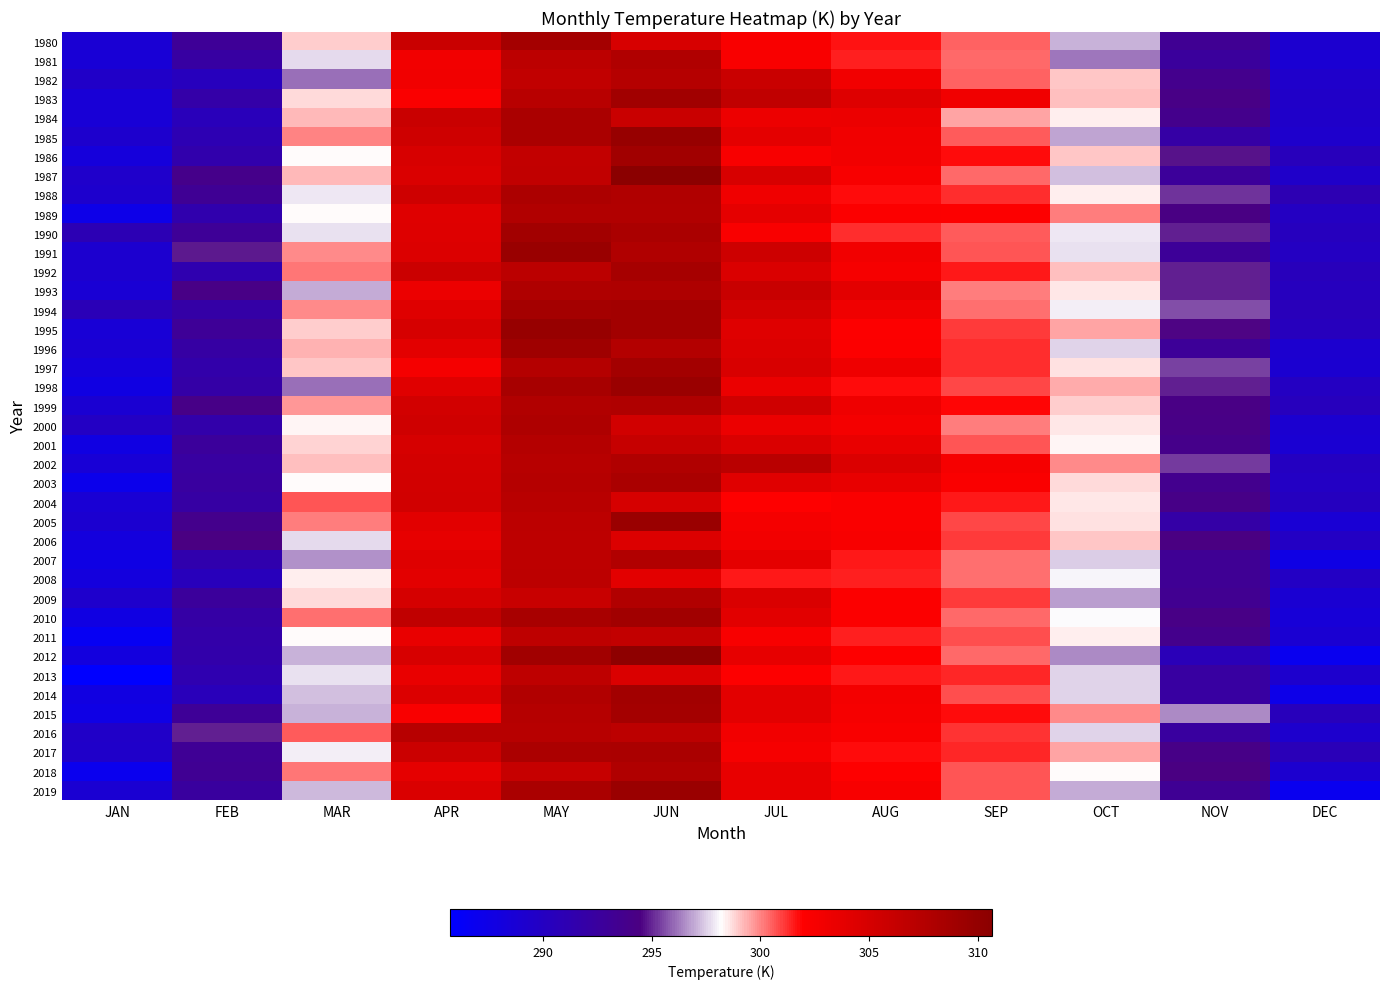

Reading left to right, what are all the values shown in this chart?

1980: JAN=288.8	FEB=293.0	MAR=299.0	APR=306.0	MAY=308.6	JUN=304.9	JUL=302.3	AUG=301.6	SEP=300.4	OCT=297.1	NOV=293.3	DEC=289.1
1981: JAN=288.5	FEB=292.2	MAR=297.7	APR=302.9	MAY=306.9	JUN=307.8	JUL=302.4	AUG=301.5	SEP=300.4	OCT=296.2	NOV=292.6	DEC=288.7
1982: JAN=289.5	FEB=290.4	MAR=296.1	APR=303.0	MAY=306.6	JUN=307.4	JUL=306.0	AUG=302.8	SEP=300.5	OCT=299.0	NOV=293.7	DEC=289.4
1983: JAN=288.6	FEB=291.8	MAR=298.8	APR=302.2	MAY=307.2	JUN=309.0	JUL=306.7	AUG=304.3	SEP=302.9	OCT=299.1	NOV=294.1	DEC=289.6
1984: JAN=288.6	FEB=290.5	MAR=299.2	APR=305.9	MAY=308.3	JUN=306.0	JUL=303.2	AUG=303.3	SEP=299.5	OCT=298.4	NOV=293.7	DEC=289.5
1985: JAN=289.2	FEB=291.0	MAR=300.0	APR=305.6	MAY=308.2	JUN=309.7	JUL=303.8	AUG=302.9	SEP=300.5	OCT=296.8	NOV=292.0	DEC=289.3
1986: JAN=288.2	FEB=291.5	MAR=298.3	APR=304.8	MAY=306.5	JUN=309.0	JUL=302.4	AUG=302.8	SEP=301.7	OCT=299.0	NOV=294.7	DEC=290.4
1987: JAN=289.3	FEB=293.9	MAR=299.2	APR=304.7	MAY=306.6	JUN=310.7	JUL=304.9	AUG=302.4	SEP=300.4	OCT=297.3	NOV=292.7	DEC=289.4
1988: JAN=289.2	FEB=293.1	MAR=297.8	APR=305.6	MAY=308.1	JUN=307.8	JUL=303.0	AUG=301.7	SEP=301.2	OCT=298.4	NOV=295.2	DEC=291.0
1989: JAN=287.3	FEB=291.5	MAR=298.2	APR=304.3	MAY=307.7	JUN=307.7	JUL=303.8	AUG=302.2	SEP=302.0	OCT=300.1	NOV=294.3	DEC=290.0
1990: JAN=290.9	FEB=292.9	MAR=297.7	APR=304.4	MAY=308.9	JUN=308.2	JUL=302.3	AUG=301.3	SEP=300.6	OCT=297.9	NOV=294.9	DEC=290.2
1991: JAN=289.0	FEB=294.8	MAR=299.9	APR=304.5	MAY=309.5	JUN=307.8	JUL=305.7	AUG=302.8	SEP=300.7	OCT=297.8	NOV=292.9	DEC=290.0
1992: JAN=289.1	FEB=291.3	MAR=300.1	APR=305.7	MAY=307.0	JUN=308.6	JUL=304.7	AUG=302.6	SEP=301.6	OCT=299.1	NOV=294.9	DEC=290.5
1993: JAN=288.7	FEB=294.1	MAR=297.0	APR=303.3	MAY=307.9	JUN=308.0	JUL=306.0	AUG=304.0	SEP=300.0	OCT=298.5	NOV=294.9	DEC=290.2
1994: JAN=290.8	FEB=291.9	MAR=299.9	APR=304.3	MAY=308.7	JUN=308.9	JUL=305.3	AUG=303.1	SEP=300.3	OCT=298.0	NOV=295.6	DEC=290.5
1995: JAN=288.5	FEB=293.0	MAR=299.0	APR=305.0	MAY=309.6	JUN=308.8	JUL=304.3	AUG=302.1	SEP=301.0	OCT=299.5	NOV=294.5	DEC=290.3
1996: JAN=288.8	FEB=292.1	MAR=299.3	APR=304.0	MAY=309.1	JUN=307.6	JUL=304.5	AUG=302.1	SEP=301.3	OCT=297.6	NOV=292.9	DEC=289.1
1997: JAN=288.2	FEB=291.6	MAR=299.0	APR=302.6	MAY=307.5	JUN=308.8	JUL=304.7	AUG=303.1	SEP=301.3	OCT=298.6	NOV=295.4	DEC=289.0
1998: JAN=287.7	FEB=291.9	MAR=296.1	APR=304.2	MAY=308.5	JUN=309.5	JUL=303.4	AUG=301.8	SEP=300.9	OCT=299.4	NOV=294.9	DEC=290.0
1999: JAN=288.9	FEB=294.1	MAR=299.7	APR=305.3	MAY=307.7	JUN=307.9	JUL=305.4	AUG=303.1	SEP=301.8	OCT=298.9	NOV=294.3	DEC=290.3
2000: JAN=289.9	FEB=291.6	MAR=298.3	APR=305.4	MAY=308.0	JUN=305.4	JUL=303.3	AUG=302.7	SEP=300.1	OCT=298.5	NOV=294.1	DEC=289.0
2001: JAN=287.7	FEB=292.7	MAR=298.8	APR=305.0	MAY=307.5	JUN=306.1	JUL=304.7	AUG=303.5	SEP=300.6	OCT=298.4	NOV=293.8	DEC=288.9
2002: JAN=288.6	FEB=292.3	MAR=299.1	APR=305.2	MAY=307.3	JUN=307.8	JUL=307.1	AUG=304.6	SEP=302.5	OCT=299.9	NOV=295.3	DEC=290.1
2003: JAN=287.1	FEB=292.4	MAR=298.2	APR=305.2	MAY=307.4	JUN=308.3	JUL=304.1	AUG=303.6	SEP=302.2	OCT=298.7	NOV=293.6	DEC=289.9
2004: JAN=288.6	FEB=292.1	MAR=300.6	APR=305.3	MAY=307.2	JUN=304.9	JUL=301.9	AUG=302.2	SEP=301.6	OCT=298.5	NOV=294.0	DEC=290.2
2005: JAN=289.0	FEB=293.8	MAR=300.1	APR=304.1	MAY=306.9	JUN=309.4	JUL=302.6	AUG=302.2	SEP=300.8	OCT=298.6	NOV=291.9	DEC=288.7
2006: JAN=288.1	FEB=294.4	MAR=297.7	APR=303.7	MAY=306.8	JUN=304.5	JUL=302.8	AUG=302.4	SEP=301.0	OCT=299.0	NOV=294.4	DEC=289.8
2007: JAN=287.6	FEB=291.4	MAR=296.6	APR=304.3	MAY=306.8	JUN=307.7	JUL=303.8	AUG=301.5	SEP=300.3	OCT=297.5	NOV=293.2	DEC=287.6
2008: JAN=288.1	FEB=290.5	MAR=298.4	APR=304.0	MAY=306.9	JUN=304.0	JUL=301.6	AUG=301.4	SEP=300.3	OCT=298.0	NOV=293.2	DEC=289.8
2009: JAN=289.3	FEB=292.7	MAR=298.7	APR=305.1	MAY=306.0	JUN=307.7	JUL=304.7	AUG=302.2	SEP=301.0	OCT=296.8	NOV=293.3	DEC=288.9
2010: JAN=287.7	FEB=292.0	MAR=300.3	APR=306.6	MAY=308.4	JUN=309.0	JUL=304.1	AUG=302.1	SEP=300.4	OCT=298.2	NOV=294.2	DEC=288.5
2011: JAN=286.5	FEB=291.7	MAR=298.3	APR=303.5	MAY=306.7	JUN=306.4	JUL=302.5	AUG=301.4	SEP=300.8	OCT=298.5	NOV=293.8	DEC=288.9
2012: JAN=288.0	FEB=291.6	MAR=297.1	APR=304.9	MAY=308.9	JUN=310.4	JUL=303.7	AUG=301.9	SEP=300.4	OCT=296.5	NOV=290.6	DEC=286.8
2013: JAN=285.7	FEB=291.2	MAR=297.7	APR=303.5	MAY=306.7	JUN=304.7	JUL=302.0	AUG=301.6	SEP=301.4	OCT=297.6	NOV=292.3	DEC=289.2
2014: JAN=287.8	FEB=290.6	MAR=297.3	APR=304.5	MAY=307.7	JUN=308.8	JUL=303.9	AUG=302.7	SEP=300.8	OCT=297.5	NOV=292.3	DEC=287.3
2015: JAN=287.5	FEB=293.0	MAR=297.1	APR=302.3	MAY=307.5	JUN=308.6	JUL=304.0	AUG=302.5	SEP=301.8	OCT=299.9	NOV=296.5	DEC=290.5
2016: JAN=289.6	FEB=294.9	MAR=300.6	APR=307.3	MAY=307.3	JUN=307.0	JUL=302.8	AUG=302.4	SEP=301.2	OCT=297.6	NOV=292.4	DEC=289.2
2017: JAN=289.4	FEB=293.1	MAR=297.9	APR=305.7	MAY=308.2	JUN=308.3	JUL=302.5	AUG=301.7	SEP=301.4	OCT=299.5	NOV=294.1	DEC=290.6
2018: JAN=286.9	FEB=293.3	MAR=300.2	APR=303.8	MAY=306.2	JUN=307.8	JUL=303.6	AUG=302.0	SEP=300.7	OCT=298.2	NOV=294.4	DEC=289.1
2019: JAN=288.8	FEB=292.5	MAR=297.2	APR=304.7	MAY=308.2	JUN=309.5	JUL=303.6	AUG=302.4	SEP=300.6	OCT=296.9	NOV=293.2	DEC=286.8